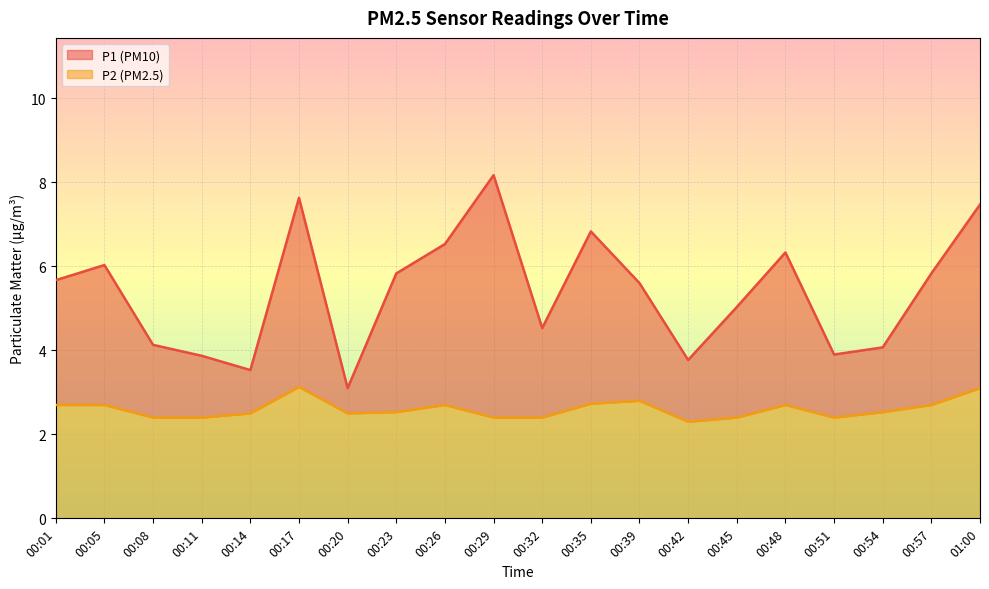

Rank the series by their average value, from lowest to highest.

P2, P1